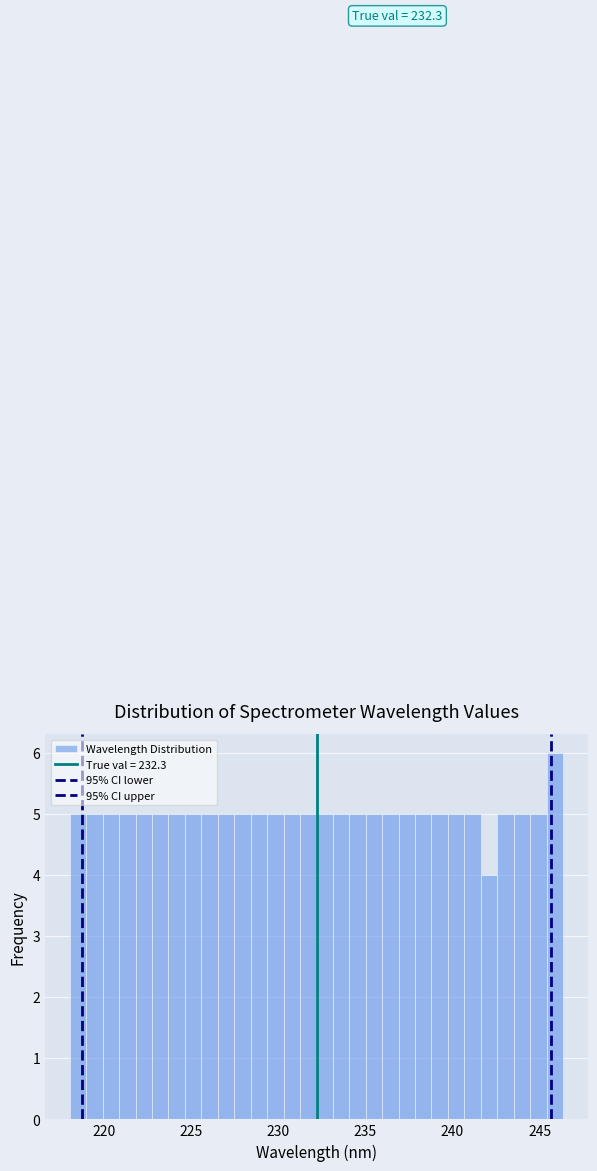

Read against the x-axis, roughly where is the centre of the tallest bar?

246.0